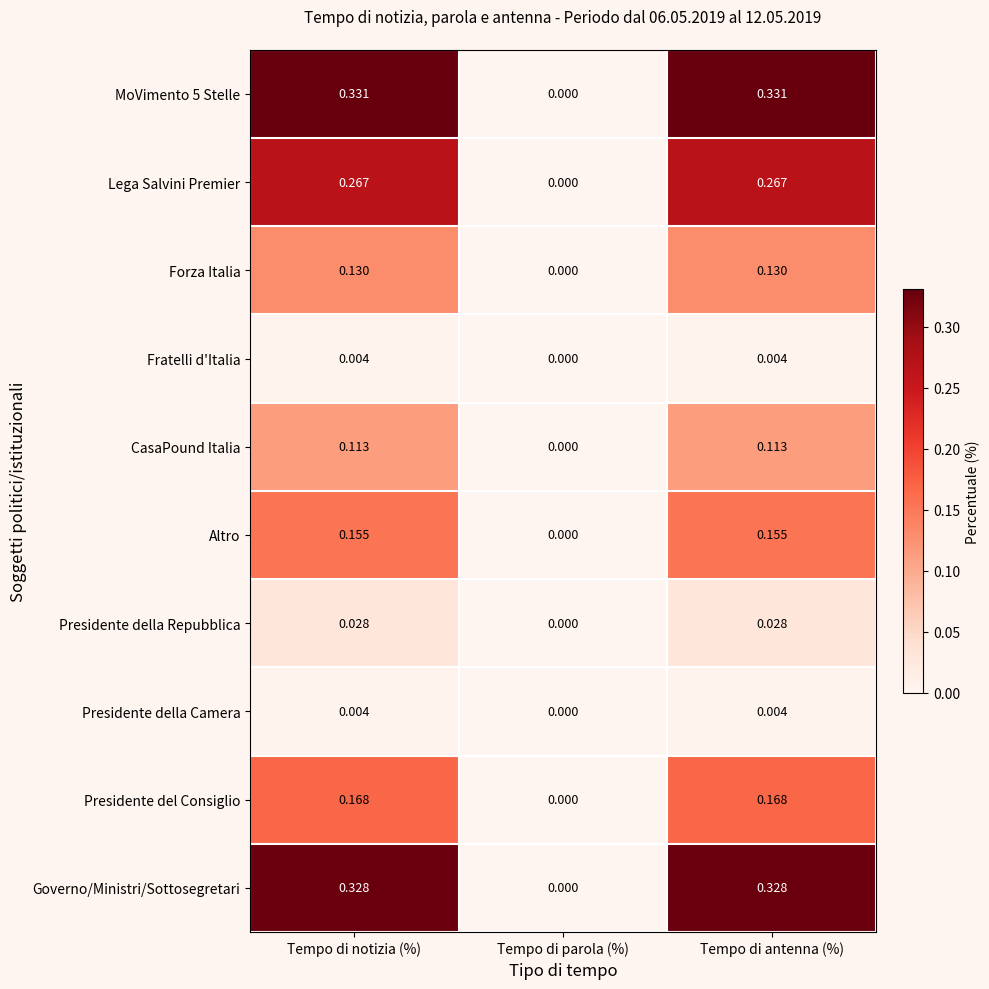

At which label does Altro reach its minimum?

Tempo di parola (%)